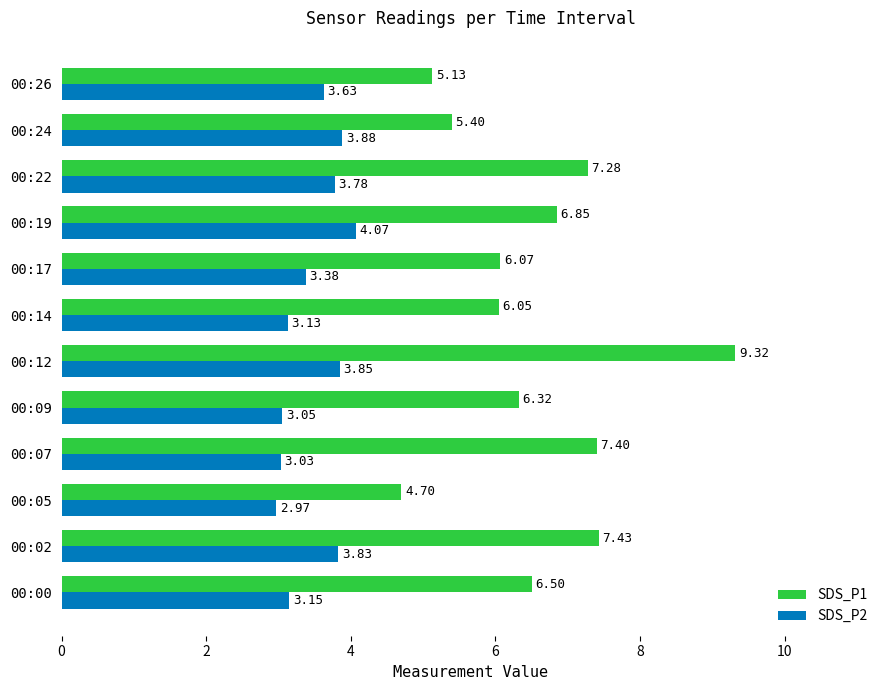

Which series changed the most between 00:00 and 00:24?

SDS_P1